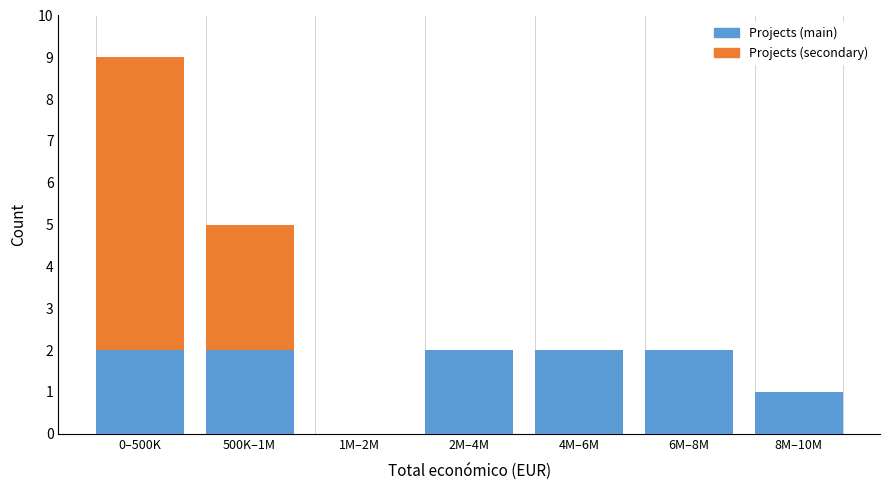

Reading left to right, transcribe the values for Projects (main).

0–500K=2	500K–1M=2	1M–2M=0	2M–4M=2	4M–6M=2	6M–8M=2	8M–10M=1